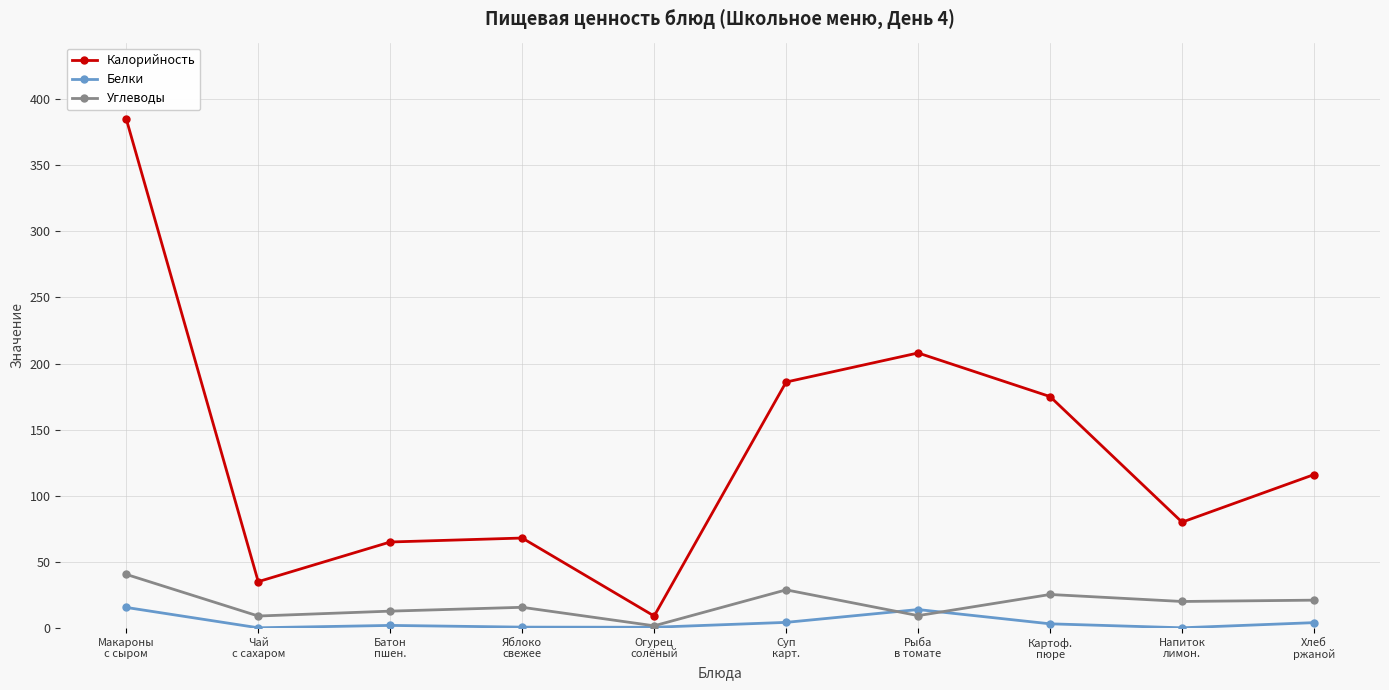

How many distinct data groups are displayed?

3